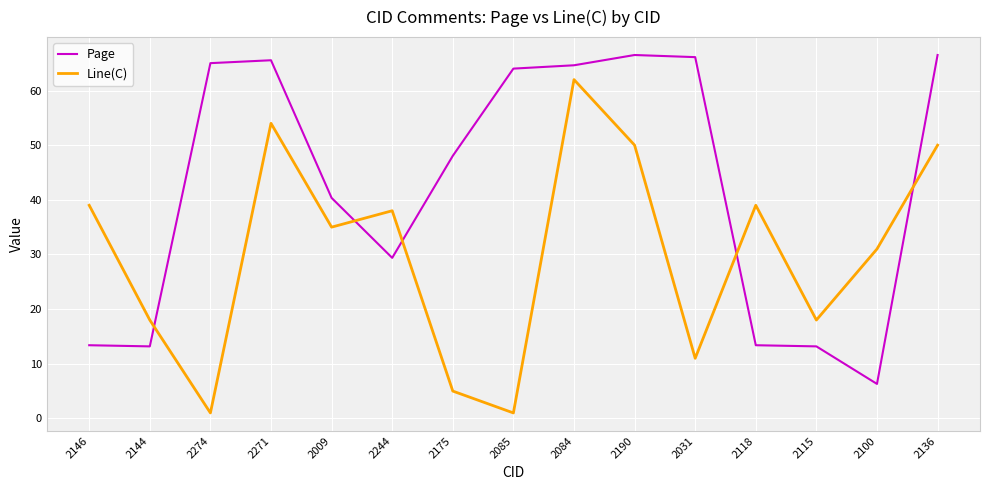

What position from the left is 2118?

12